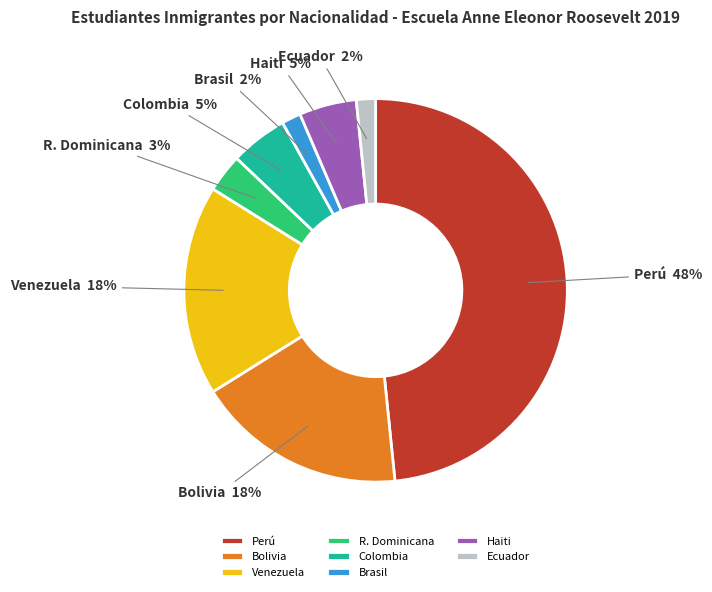

Which category has the biggest portion of the pie?

Perú